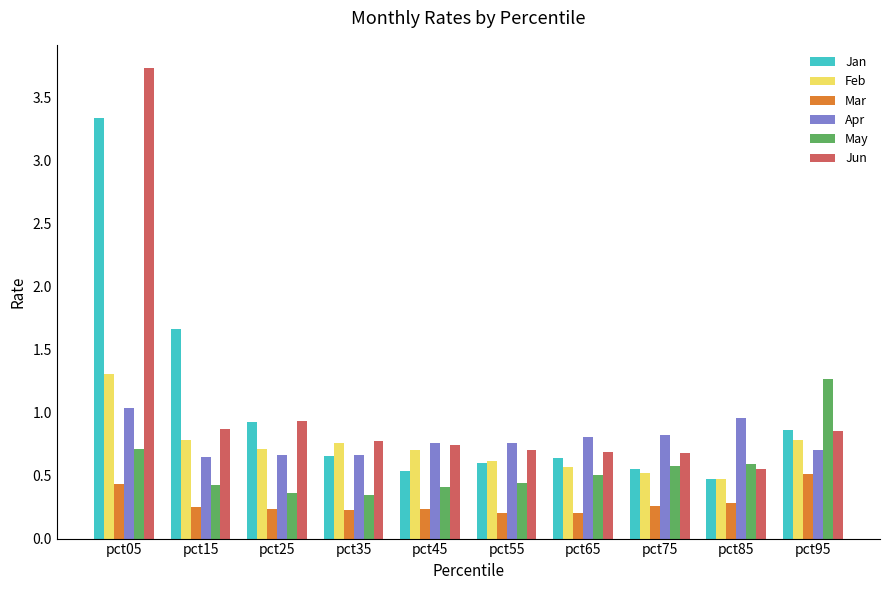

What are all the series names shown in the legend?

Jan, Feb, Mar, Apr, May, Jun